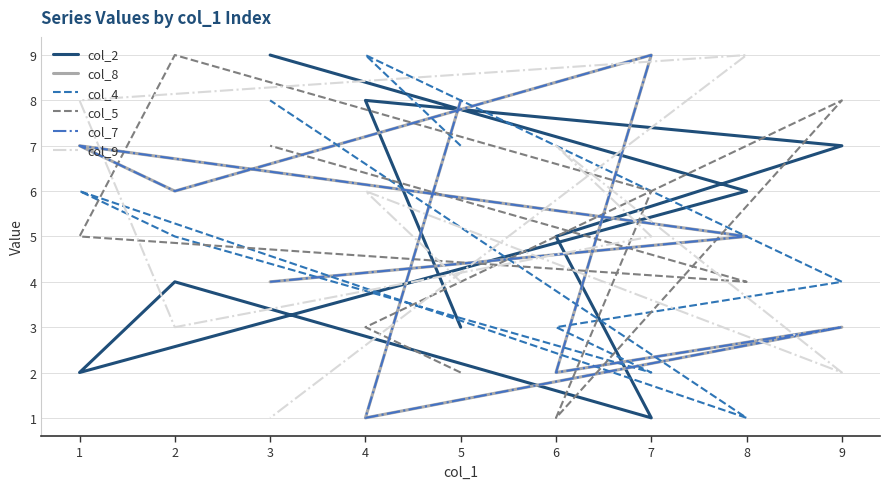

Is this an area chart (filled region under the line)?

No